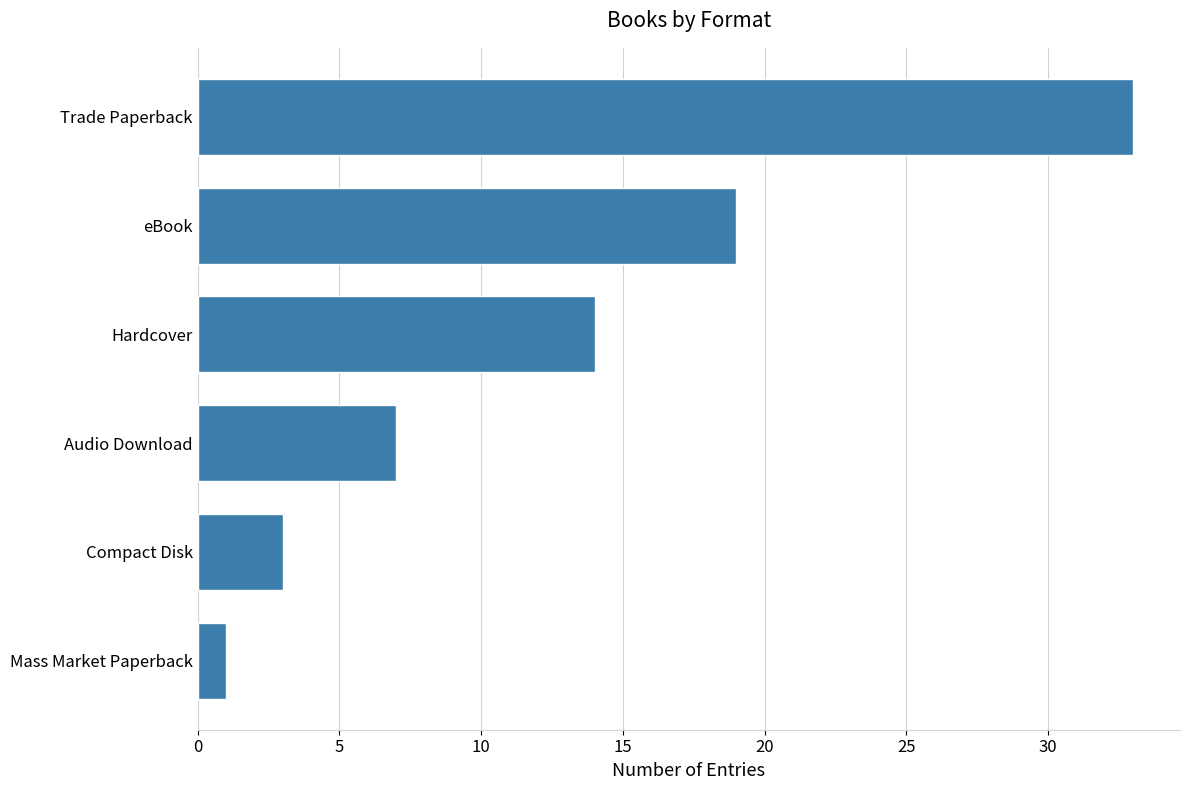

Rank the categories by value from highest to lowest.

Trade Paperback, eBook, Hardcover, Audio Download, Compact Disk, Mass Market Paperback